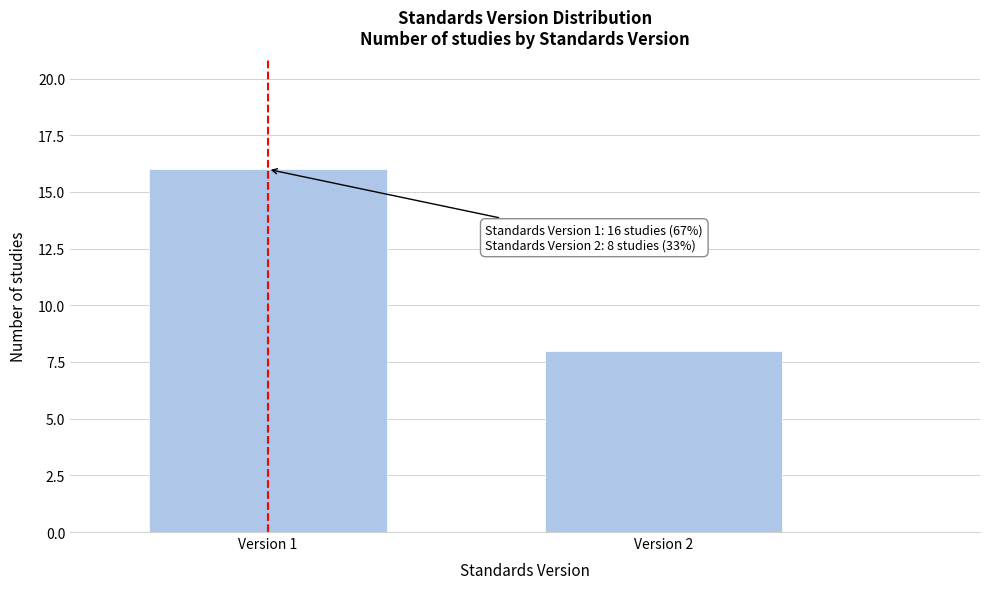

Reading left to right, what are all the values shown in this chart?

16	8